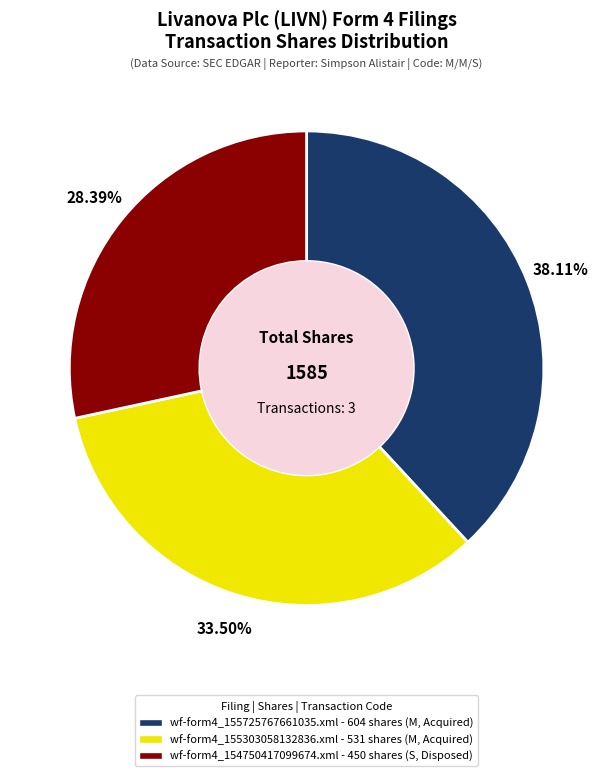

Is the sum of wf-form4_155303058132836.xml and wf-form4_155725767661035.xml greater than half?

Yes